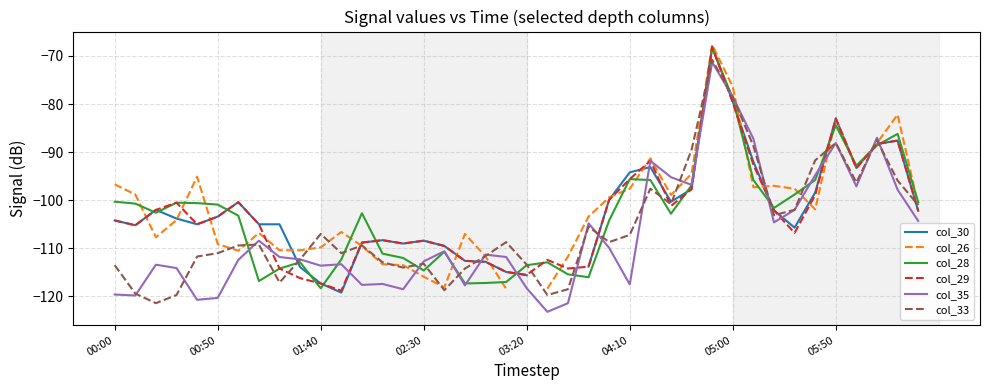

Which has a higher value, 36 or 34?

36